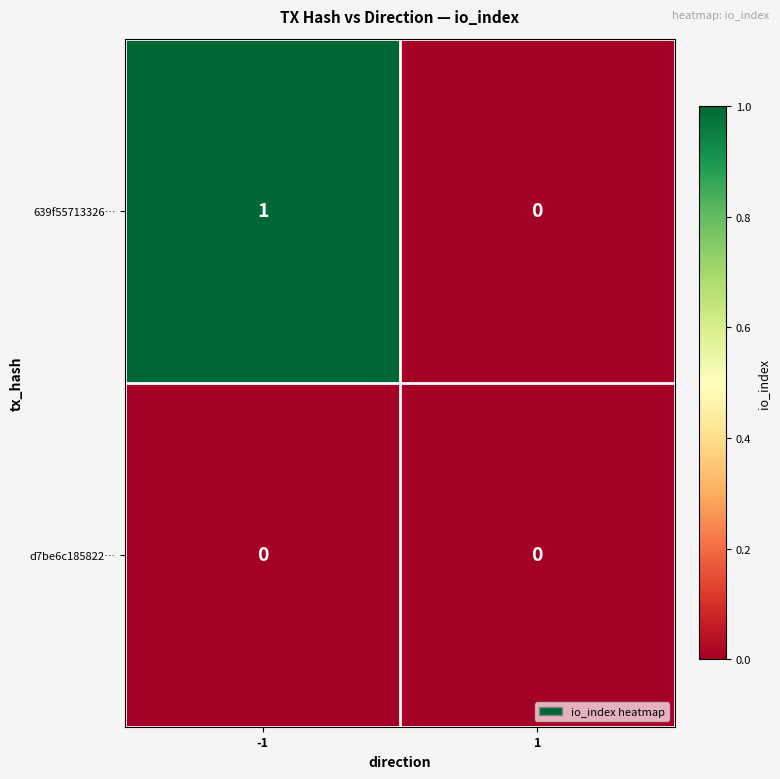

Which label corresponds to the largest value in the chart?

-1